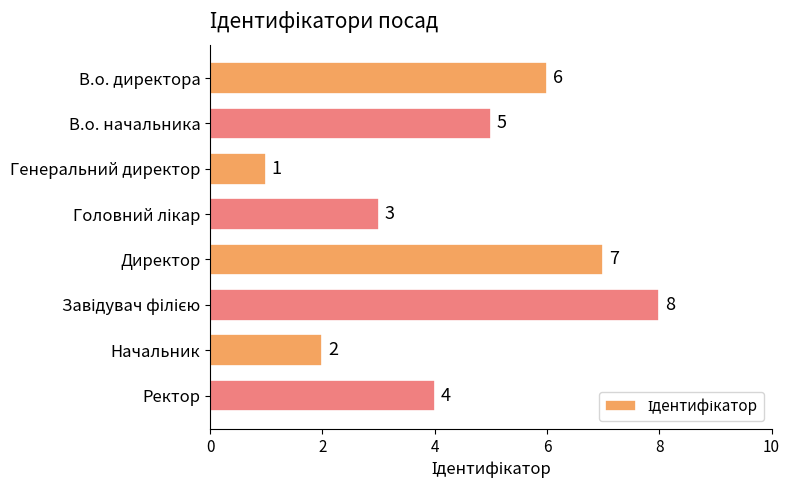

What is the change in value from Начальник to Ректор?

+2